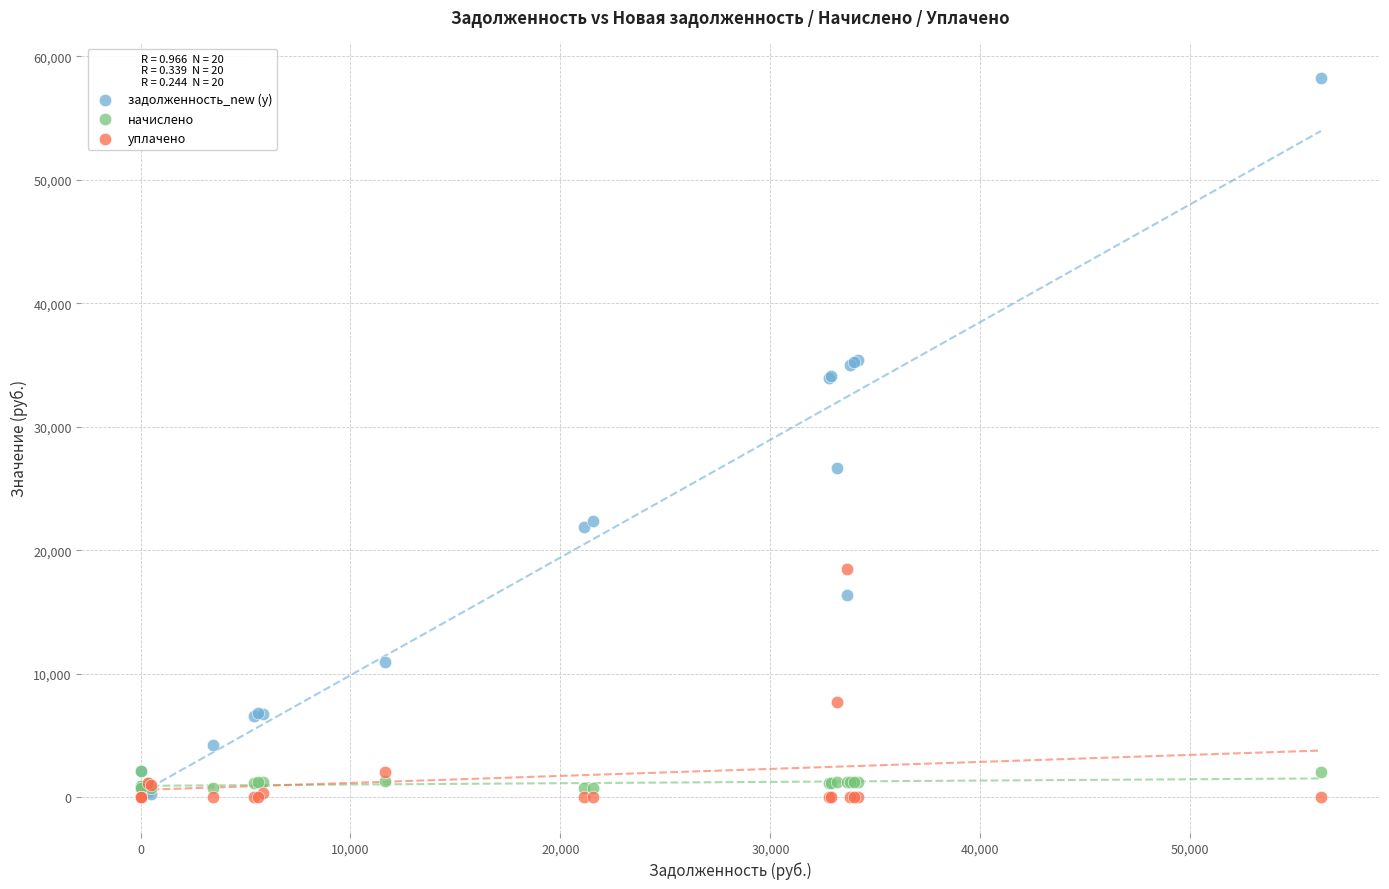

Which series reaches the maximum Y coordinate?

задолженность_new (y)